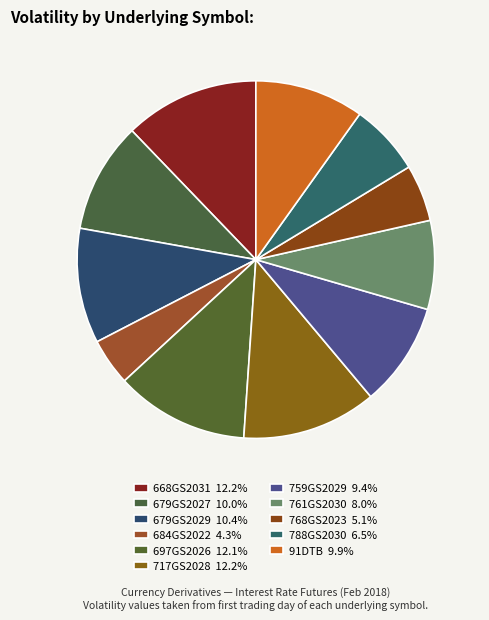

How many segments does this pie chart have?

11